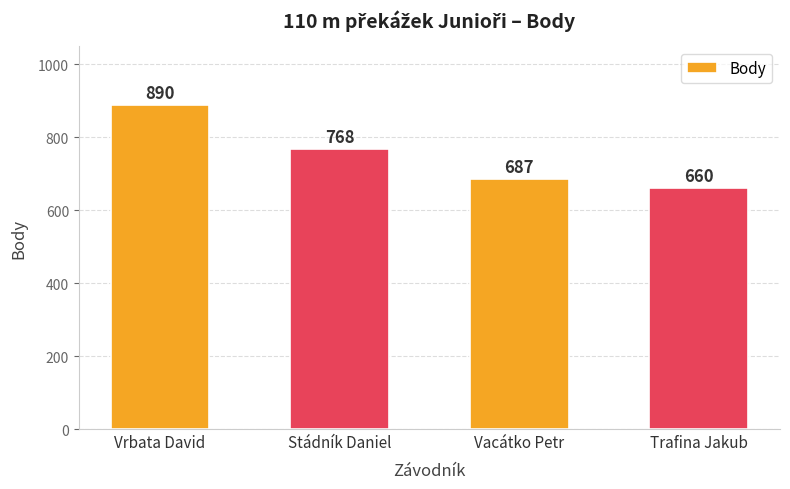

True or false: the data shows 270 at Stádník Daniel.

False